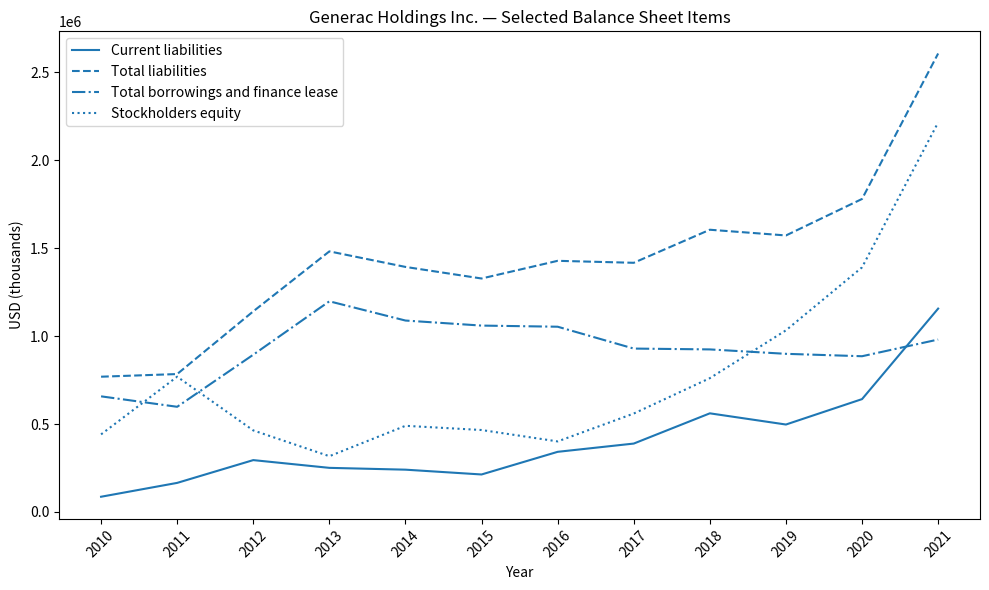

At 2018, list the series in order from smallest to largest.

Current liabilities, Stockholders equity, Total borrowings and finance lease, Total liabilities